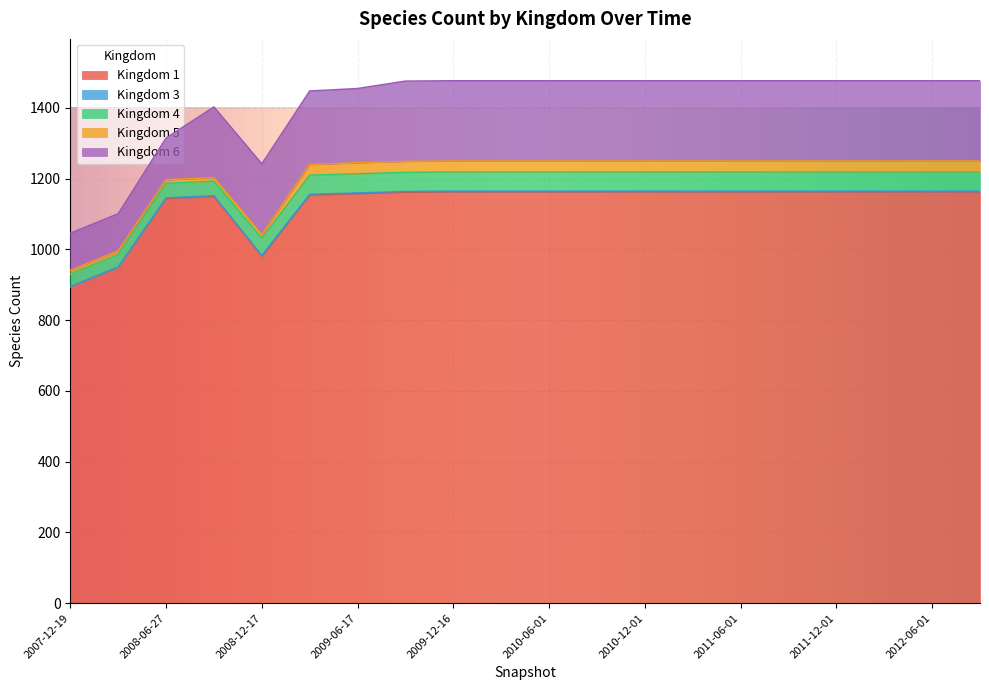

The 6 series shows 388 at 14. True or false?

False